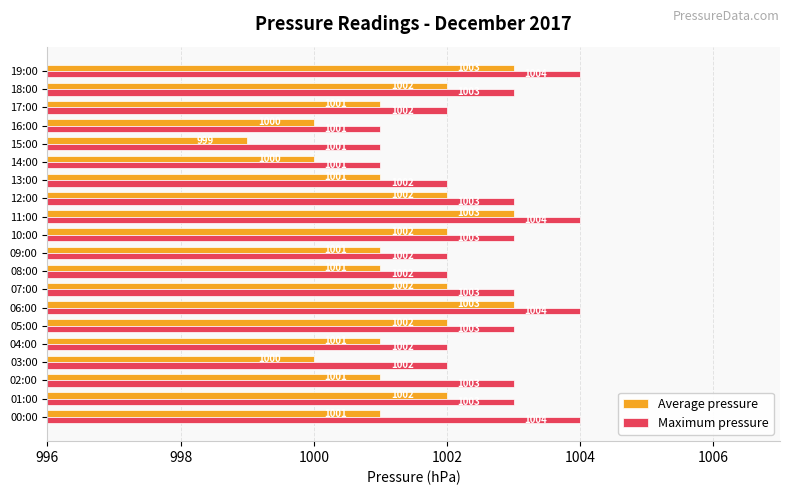

What is the total value across all series at 13:00?

2003